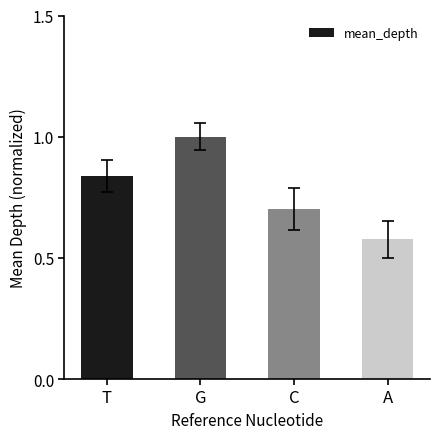

Rank the categories by value from highest to lowest.

G, T, C, A